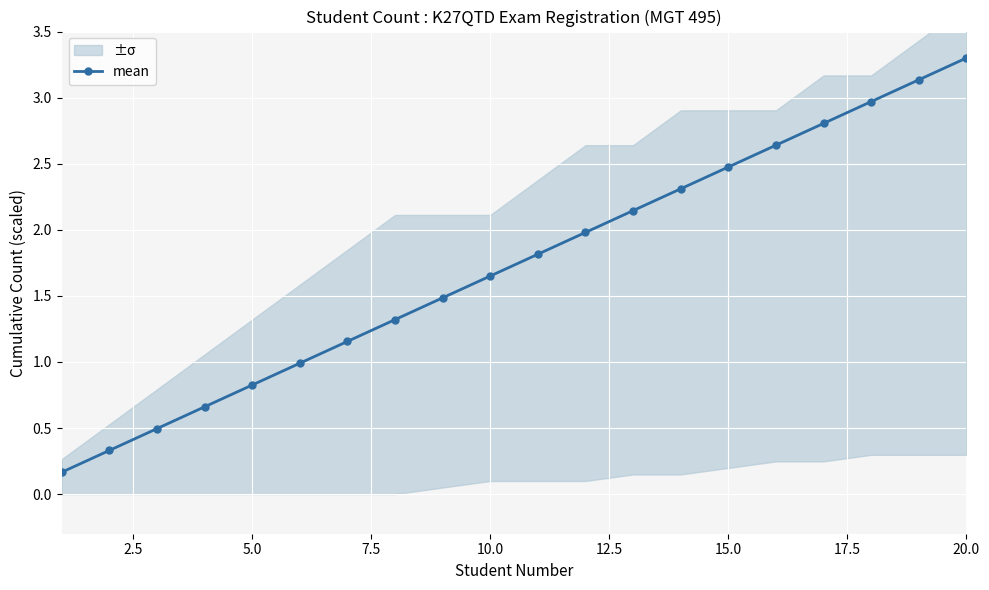

Which category has the highest value in the mean series?

20.0